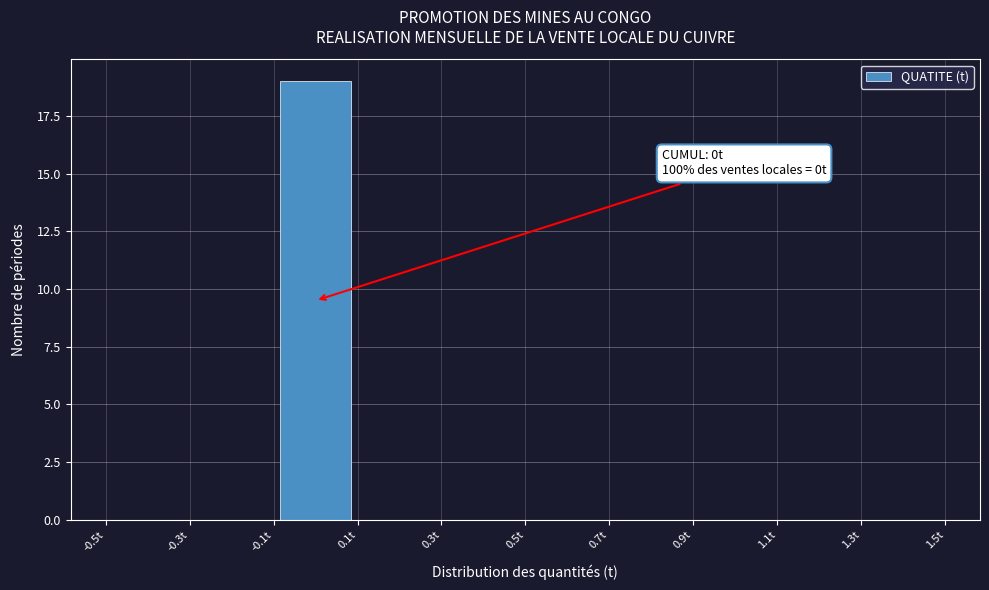

Over which range of the x-axis is the bar tallest?

-0.1 to 0.1